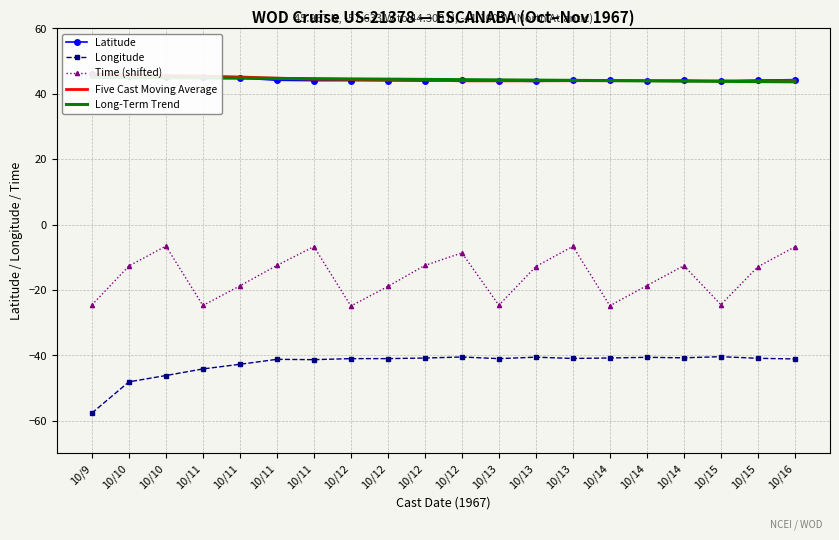

Where is Latitude nearest to the value 44?

10/11